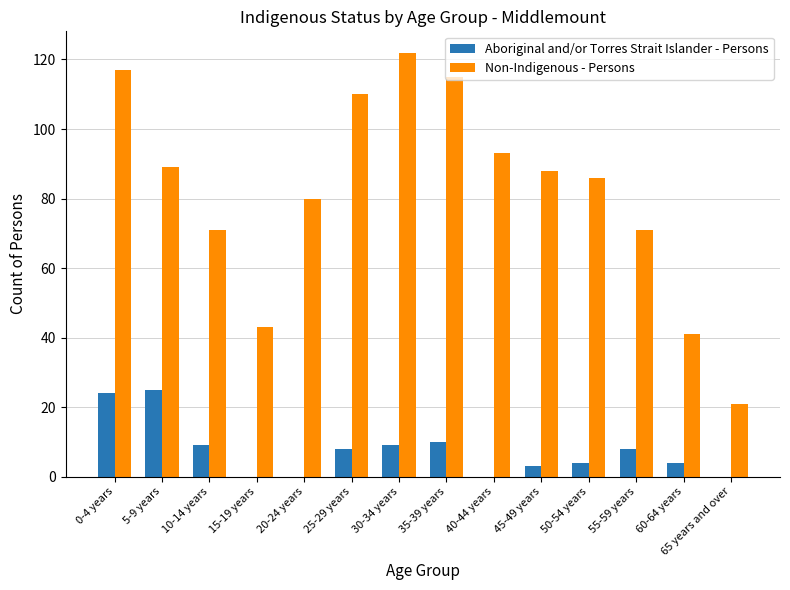

The Non-Indigenous - Persons series shows 110 at 25-29 years. True or false?

True